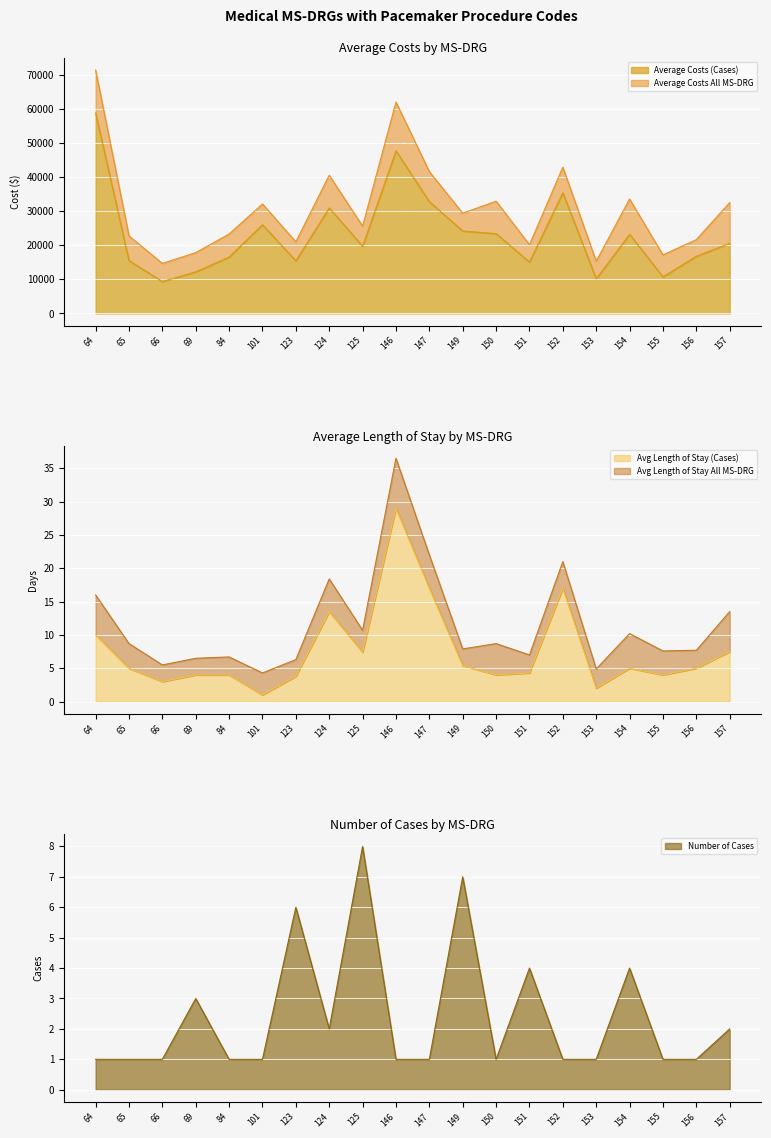

What is the value of the Avg Length of Stay (Cases) point at the 11th from the left?

17.0